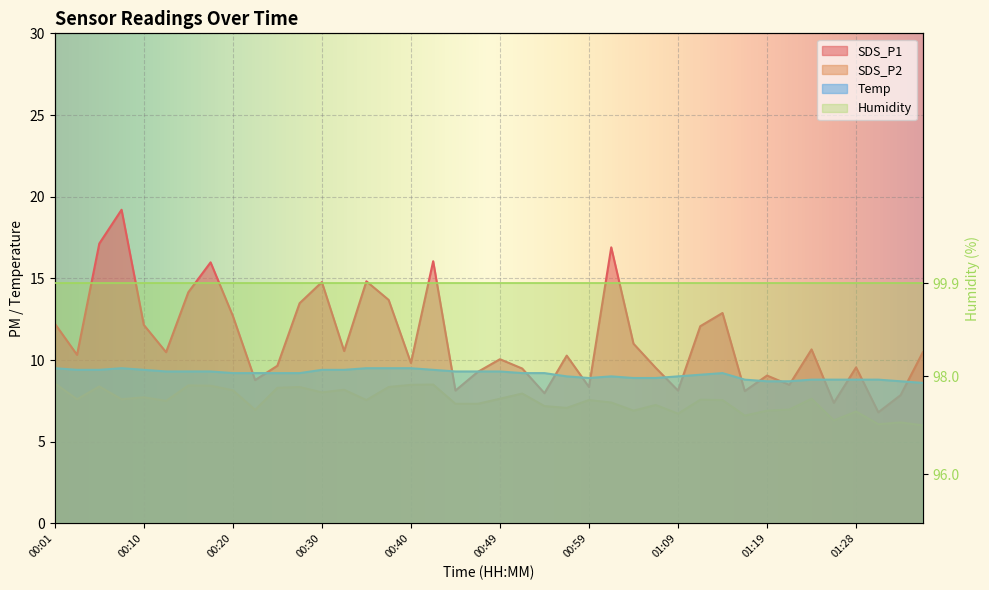

What value does the Temp series have at 00:42?

9.4